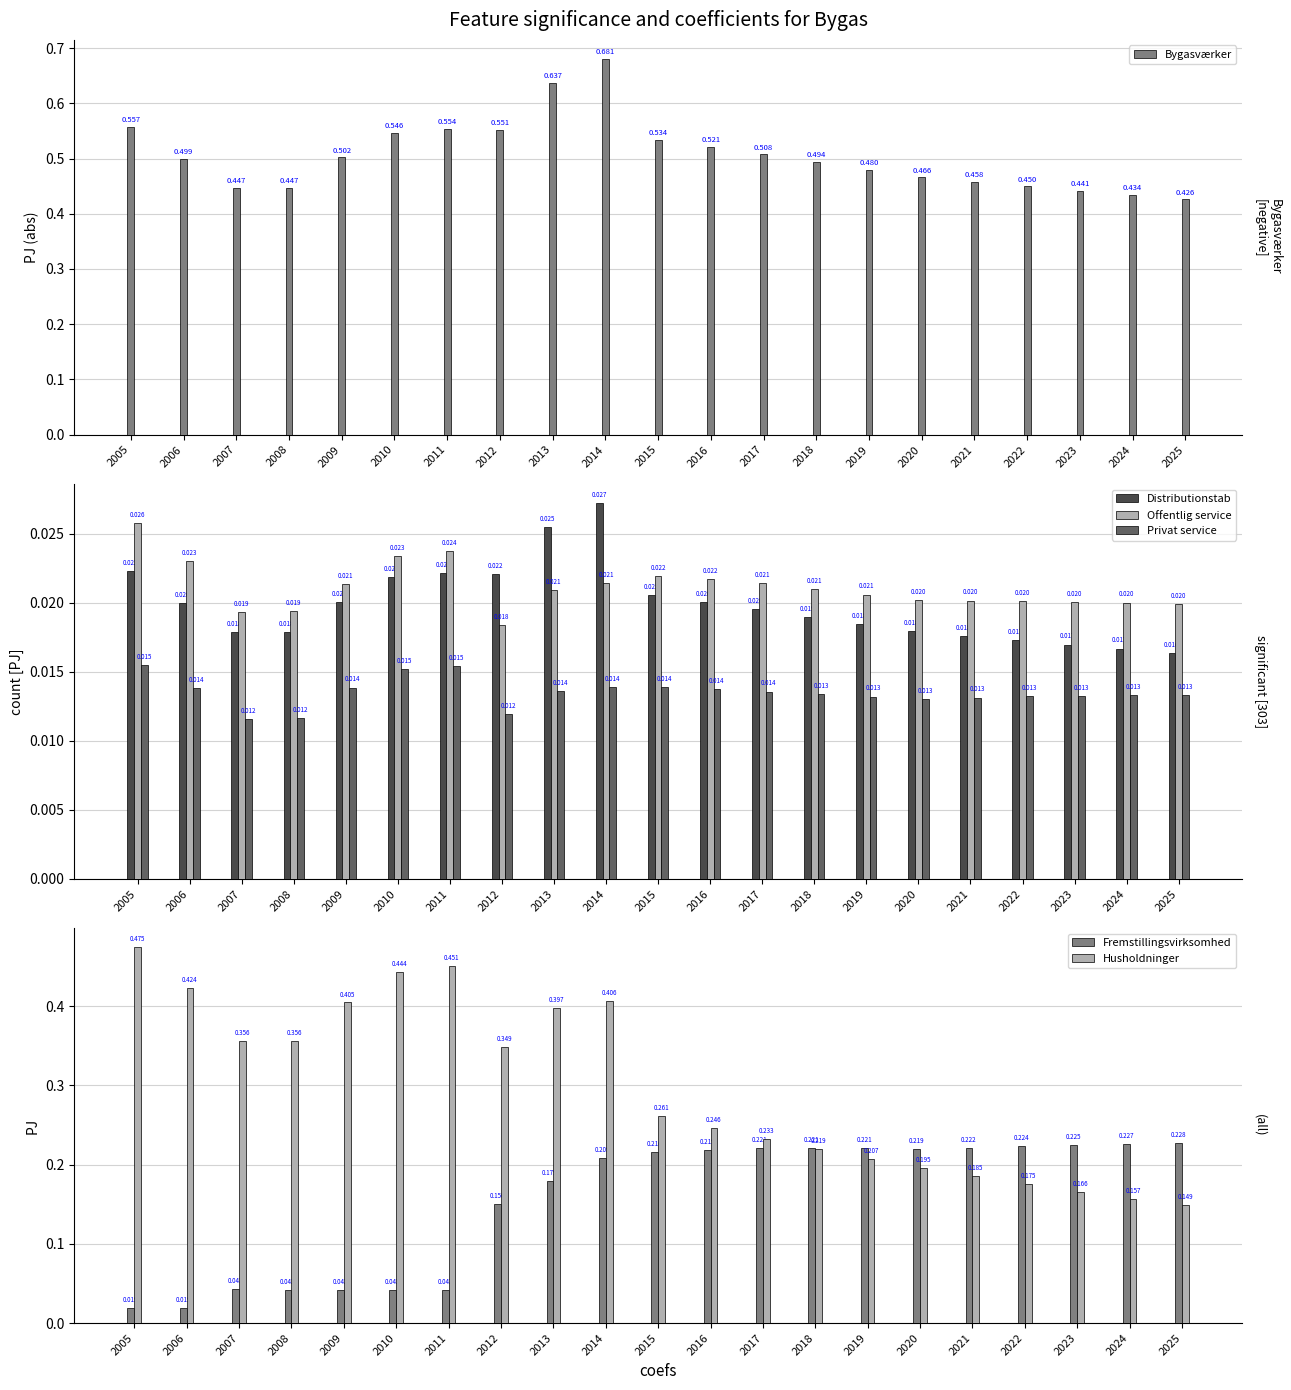

At which label does Offentlig service reach its minimum?

2012